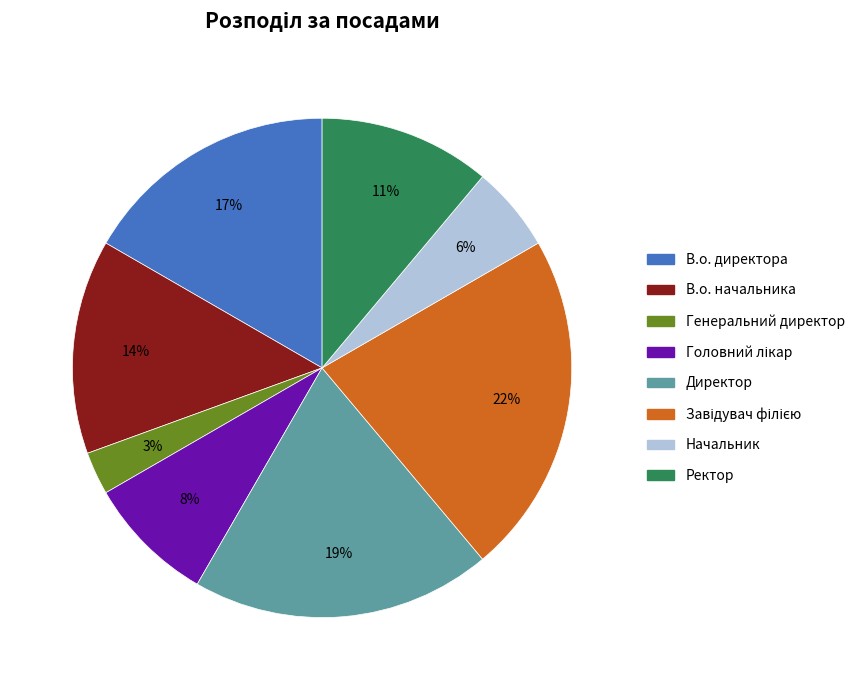

Is it true that Ректор is 1% of the pie?

False